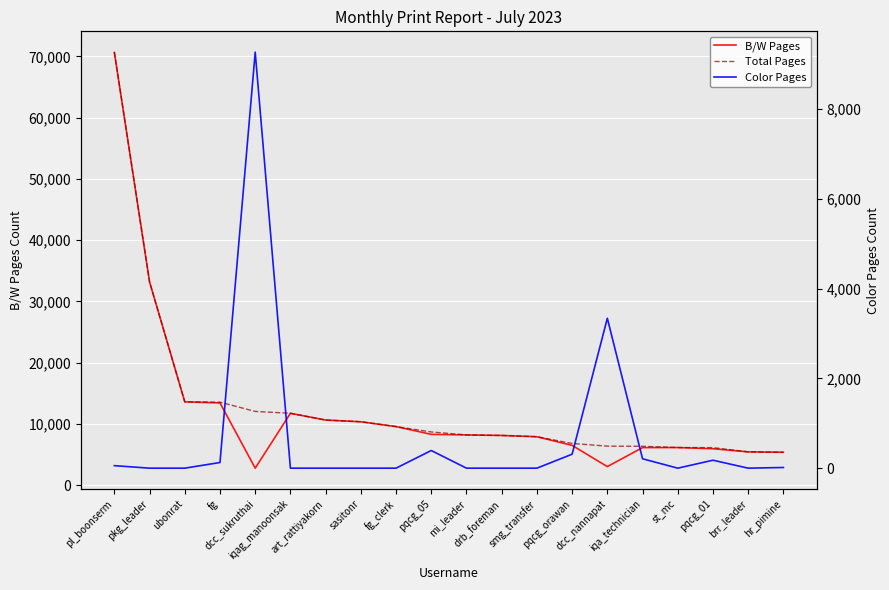

True or false: Total Pages and B/W Pages intersect in this chart.

False